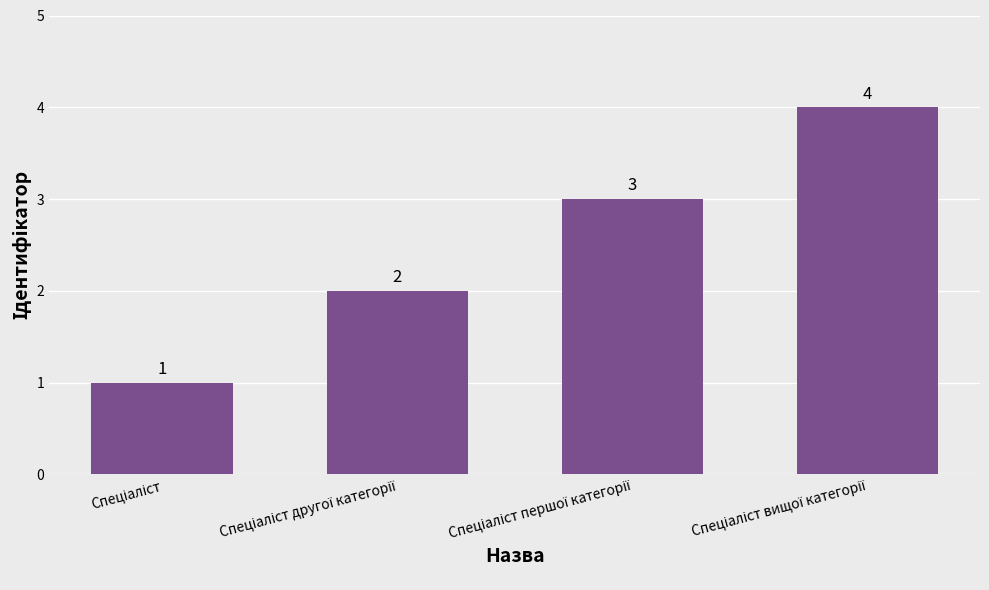

What is the value of the 4th bar from the left?

4